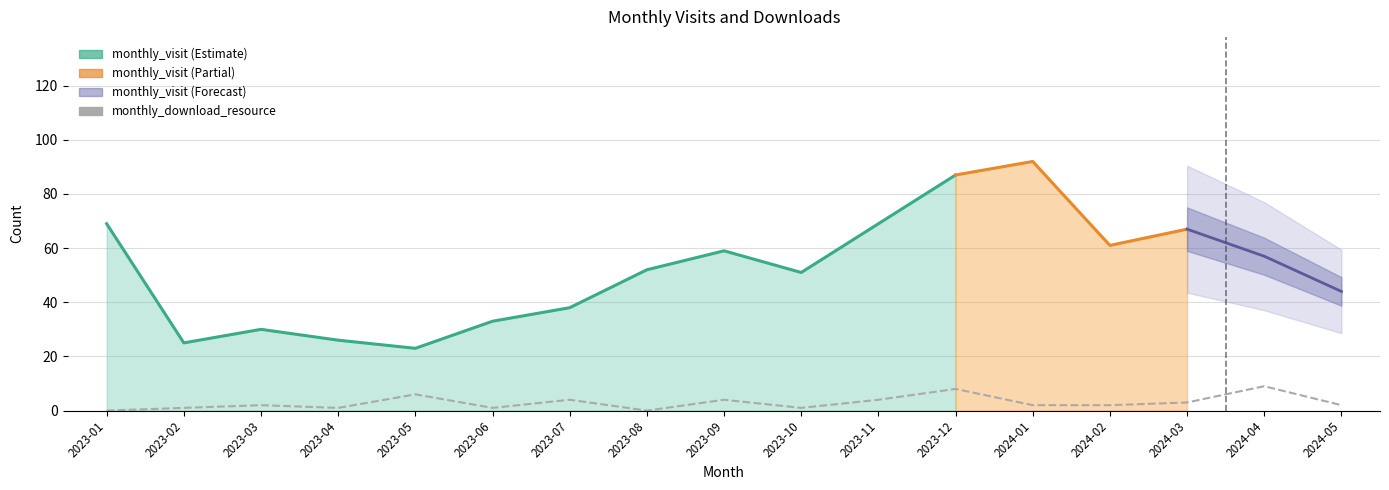

List the labels in order of value, smallest first.

2023-01, 2023-08, 2023-02, 2023-04, 2023-06, 2023-10, 2023-03, 2024-01, 2024-02, 2024-05, 2024-03, 2023-07, 2023-09, 2023-11, 2023-05, 2023-12, 2024-04